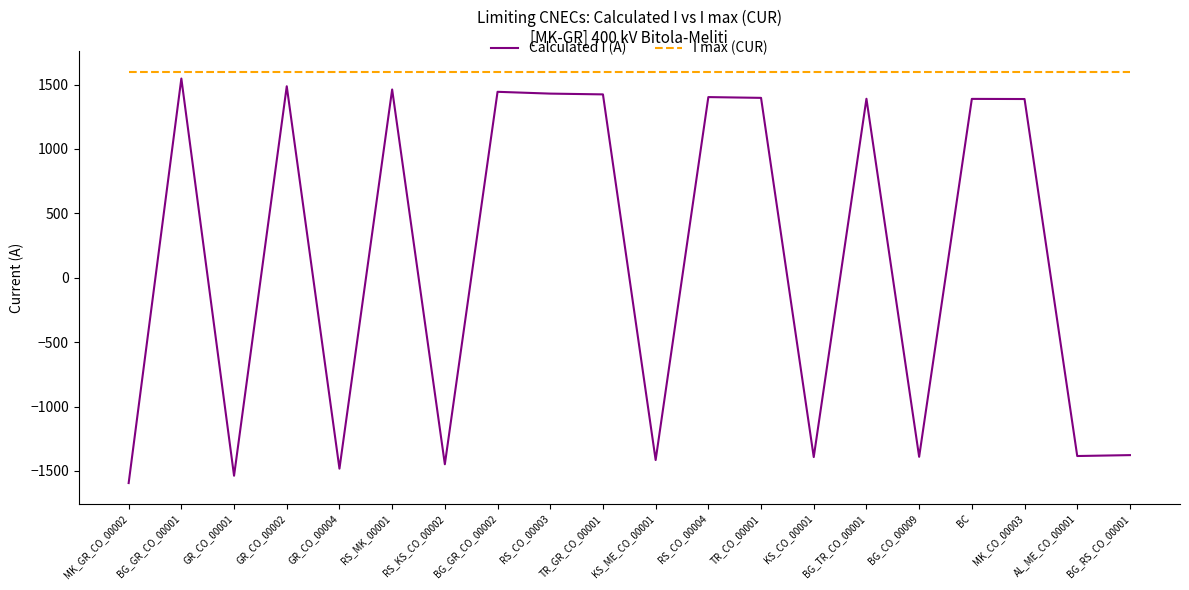

List the series in order of their peak value, lowest first.

Calculated I (A), I max (CUR)